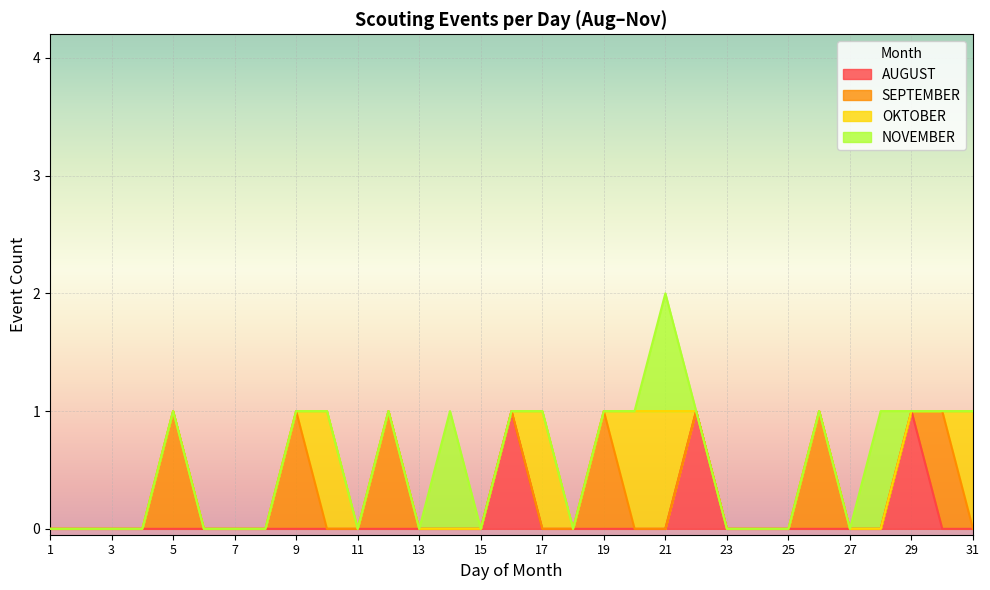

What is the difference between the maximum and minimum values in the SEPTEMBER series?

1